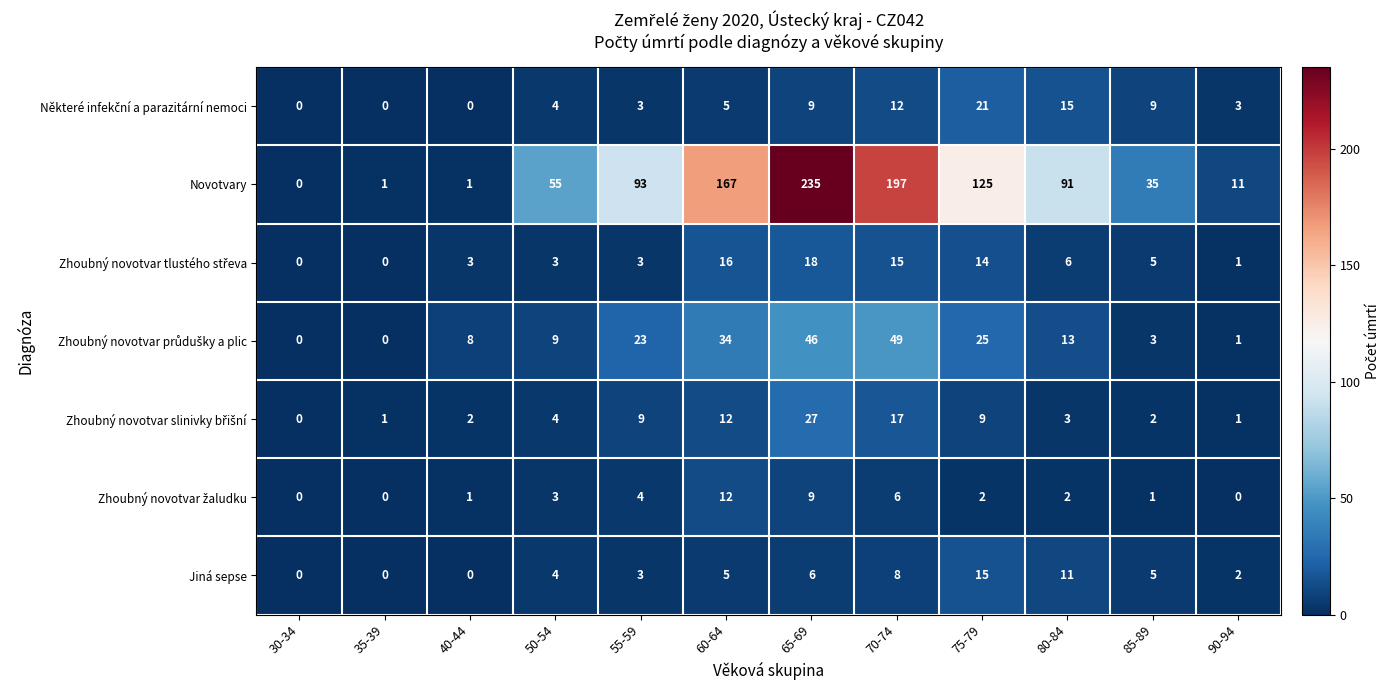

Is it true that Jiná sepse equals 2 at 55-59?

False